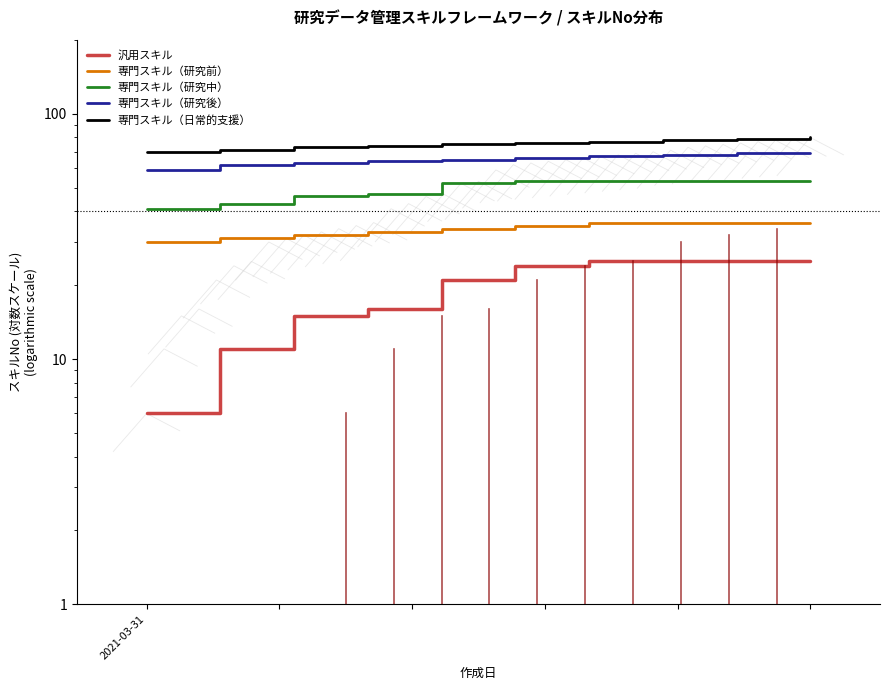

Count the 専門スキル（研究後） values in the range 63 to 68.

6